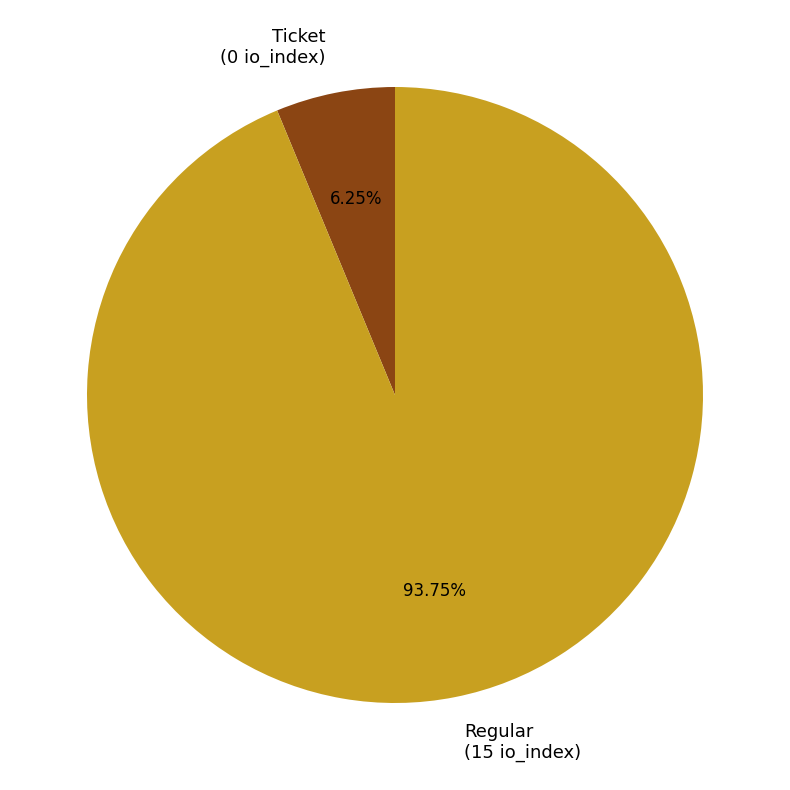

Does Regular represent more than half of the total?

Yes